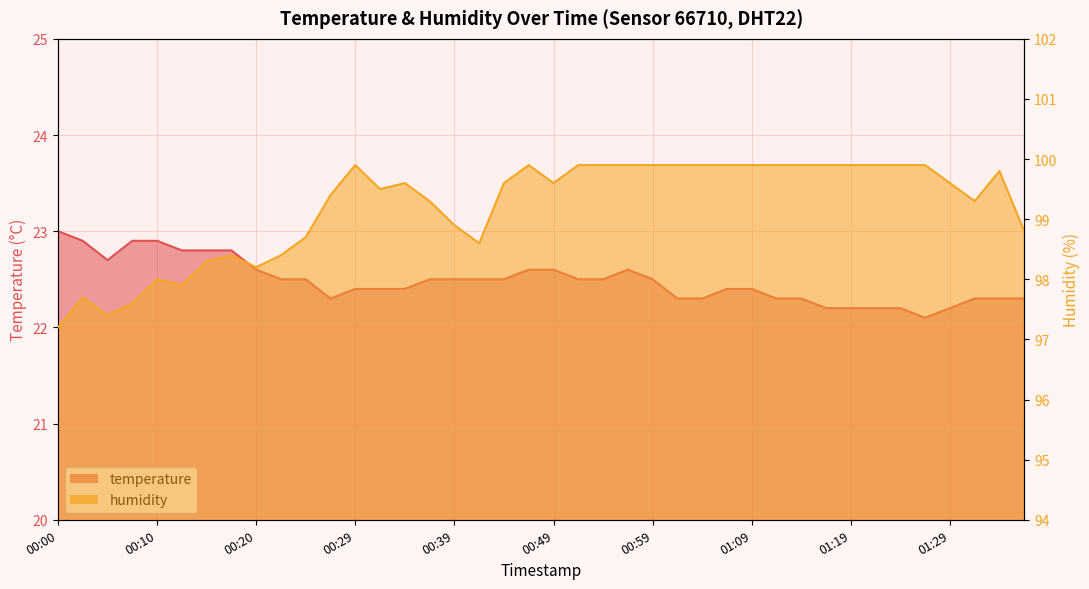

What value does the humidity series have at 01:22?

99.9